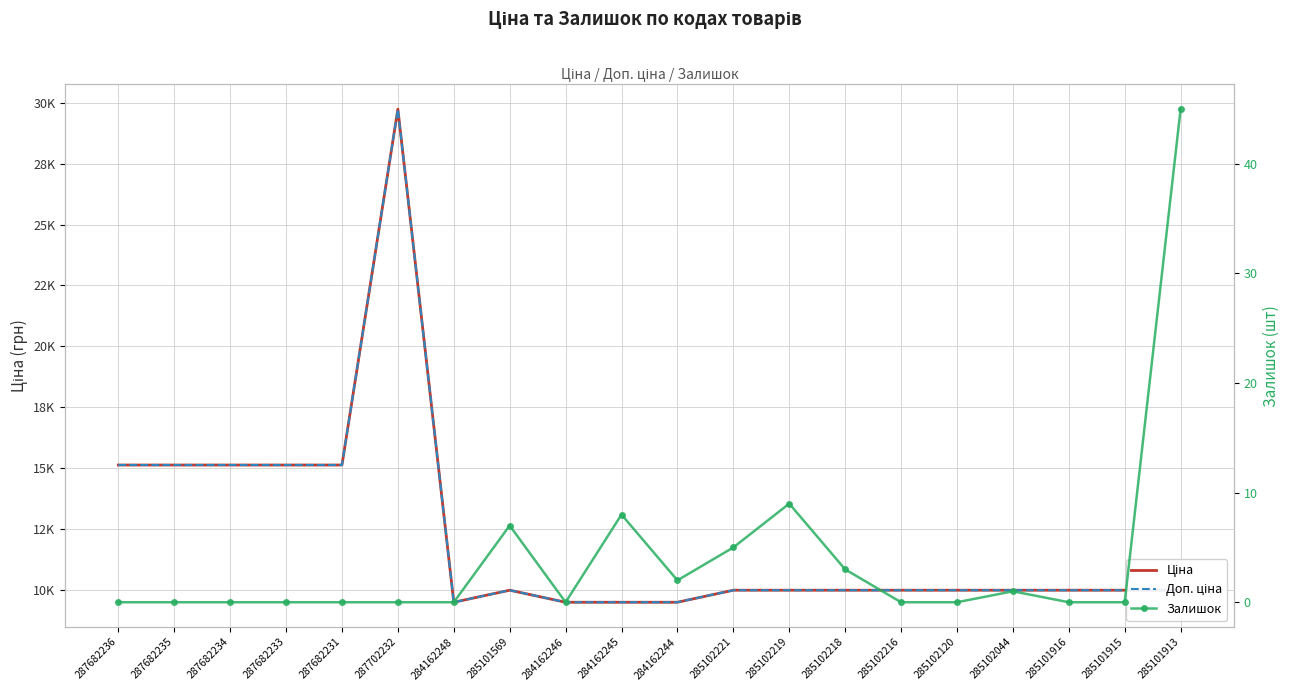

True or false: Доп. ціна and Залишок cross at least once.

False